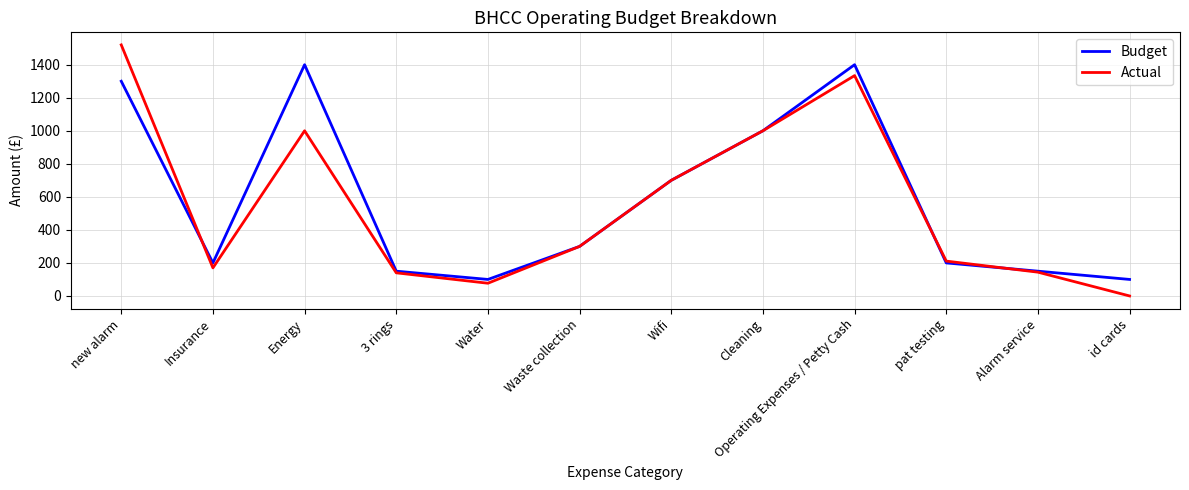

Which category has the lowest value in the Actual series?

id cards